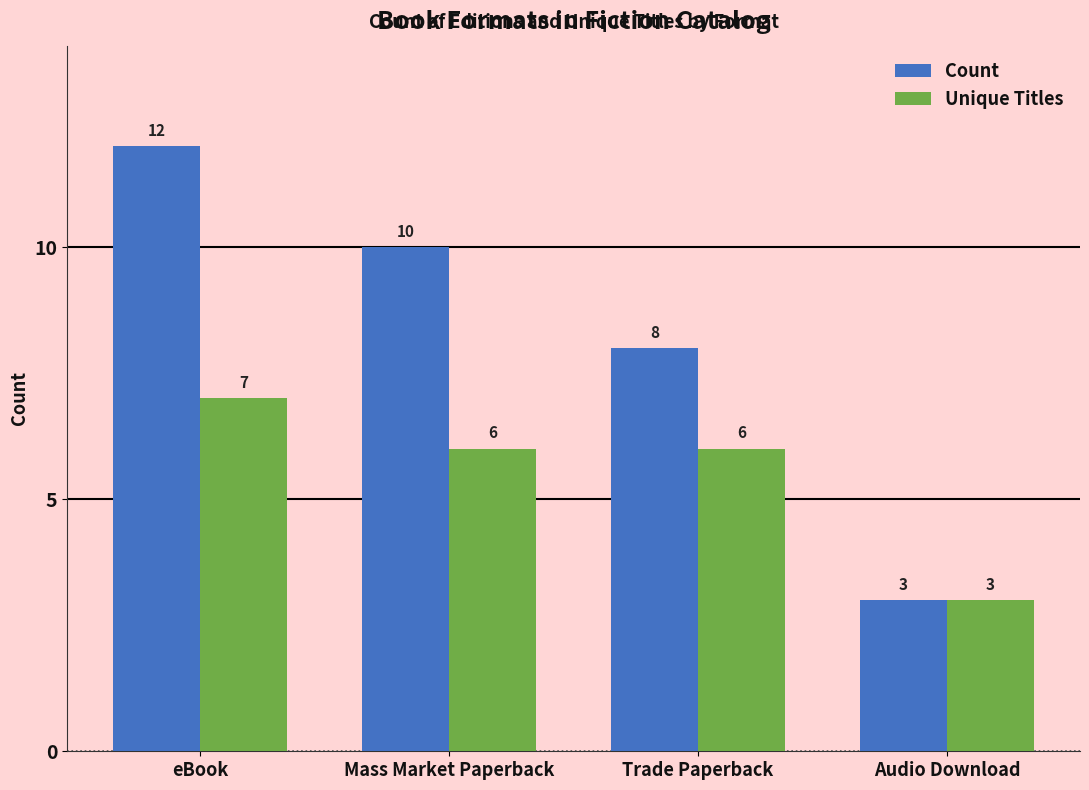

Is it true that Count equals 3 at Audio Download?

True